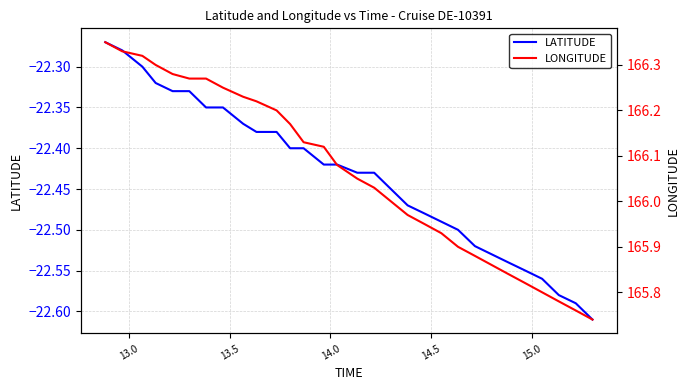

What is the value of the LONGITUDE point at the 30th from the left?

165.7